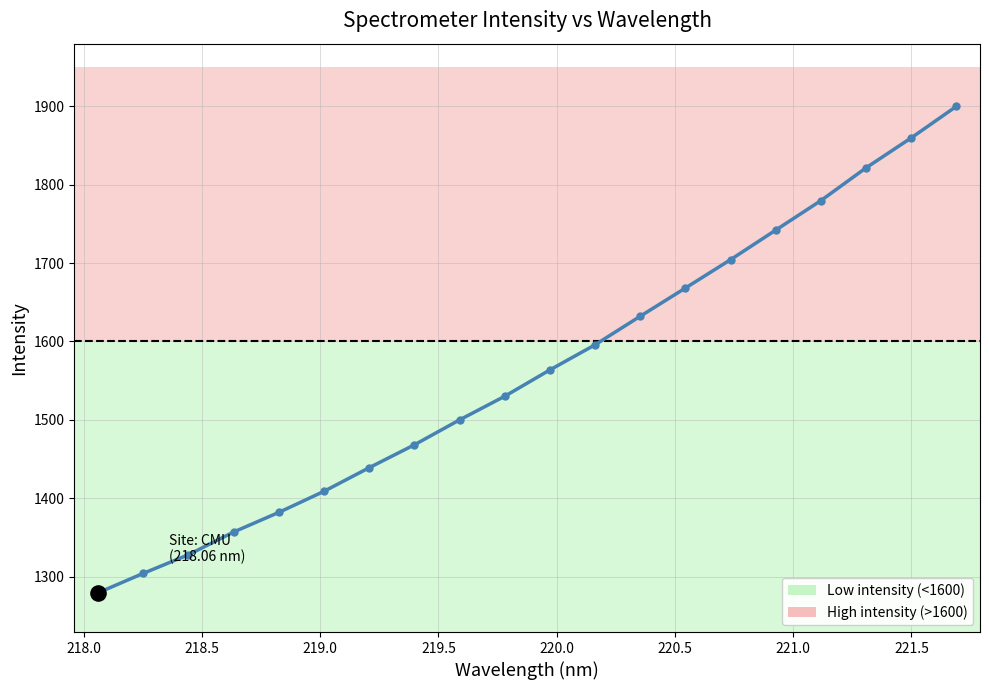

True or false: there are more than 0 points higher than both neighbors.

False